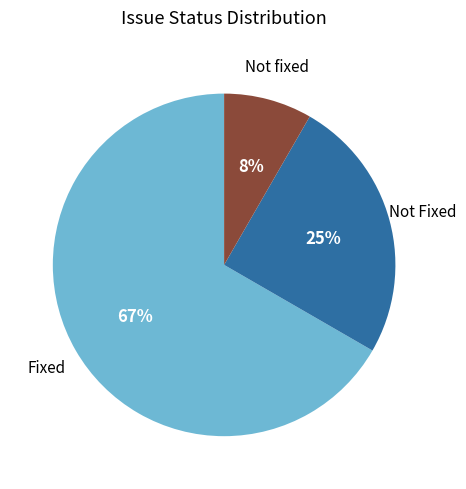

Rank the categories by value from lowest to highest.

Not fixed, Not Fixed, Fixed